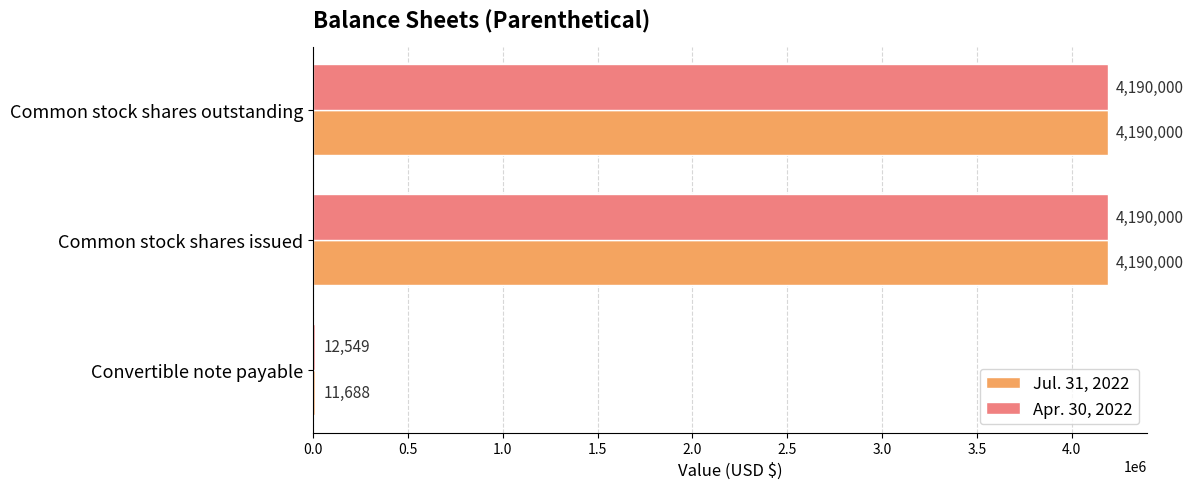

Between Convertible note payable and Common stock shares outstanding, which series saw the biggest shift?

Jul. 31, 2022